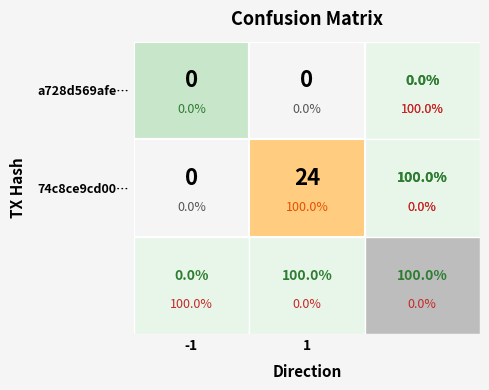

The a728d569afe6961f06b33ac0fcfc353447bba0d series shows -1 at direction. True or false?

True